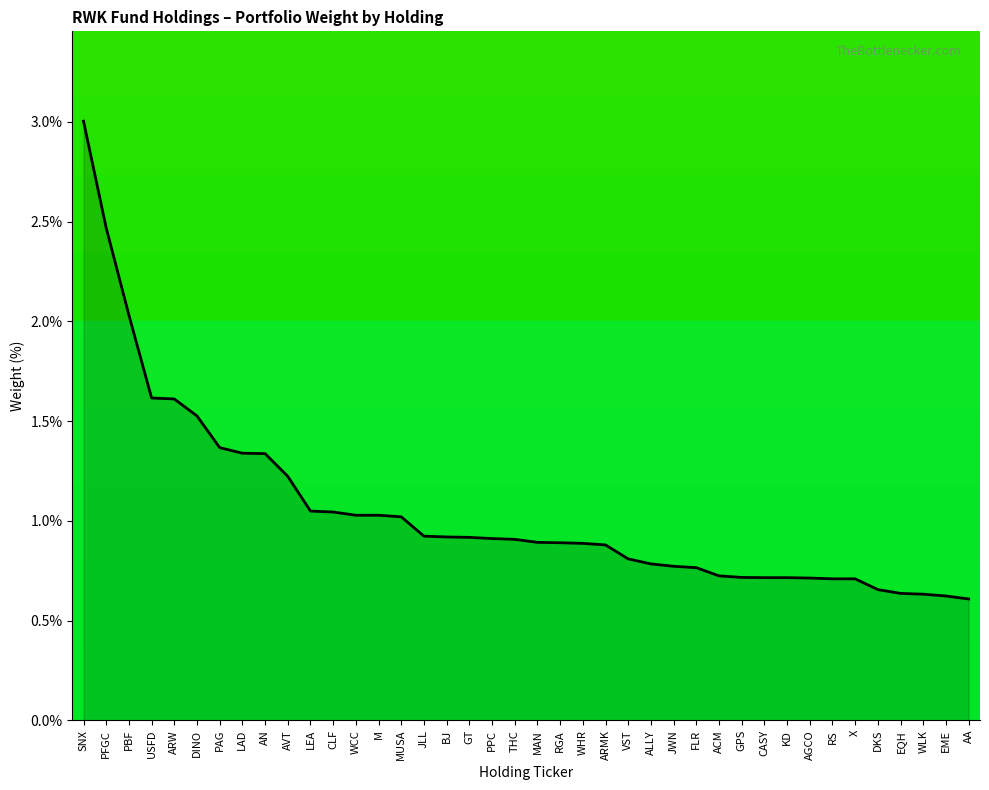

What is the greatest value displayed?

3.0